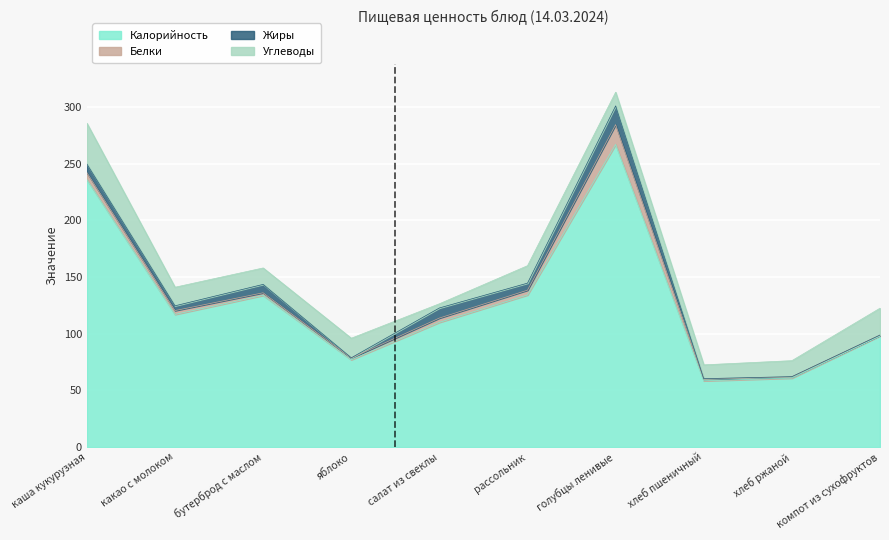

What is the sum of all Калорийность values?

1292.2